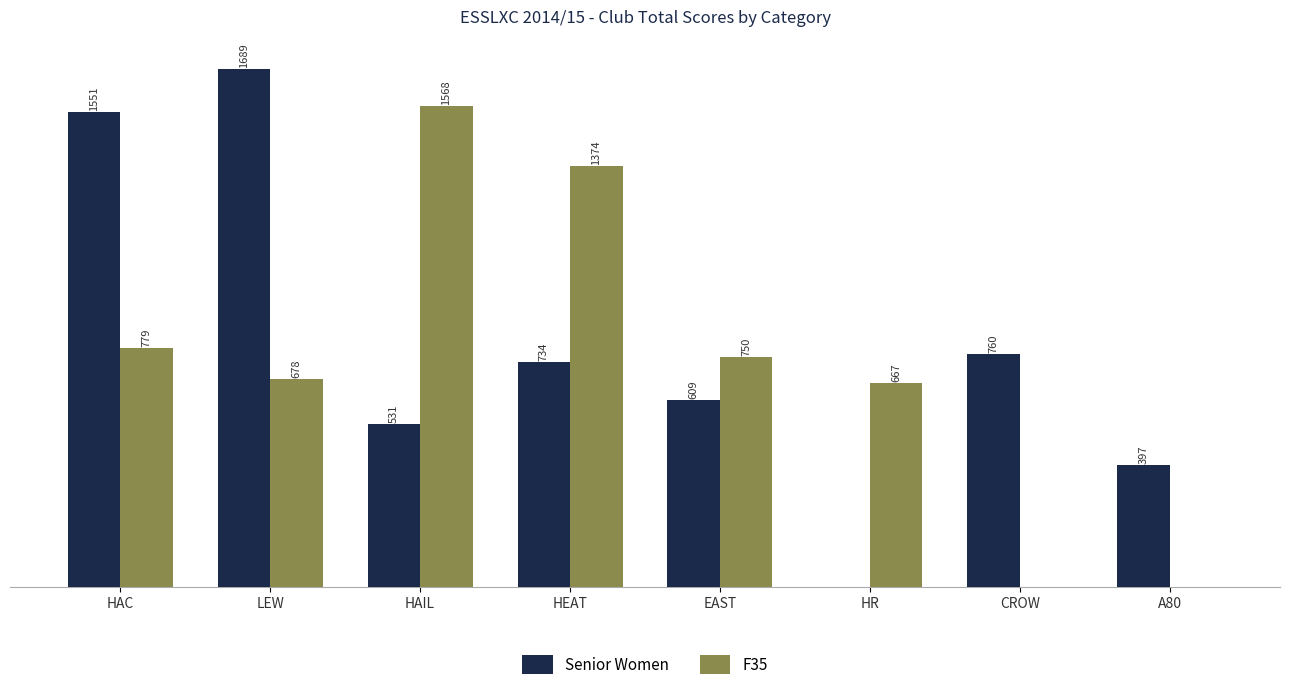

Between HAIL and CROW, which series saw the biggest shift?

F35